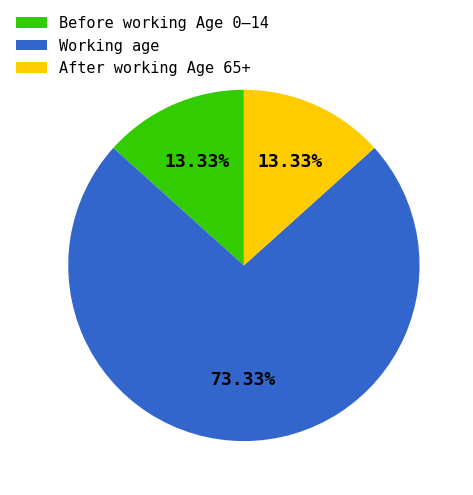

Approximately how many times larger is the value at After working Age 65+ compared to Before working Age 0–14?

1.0